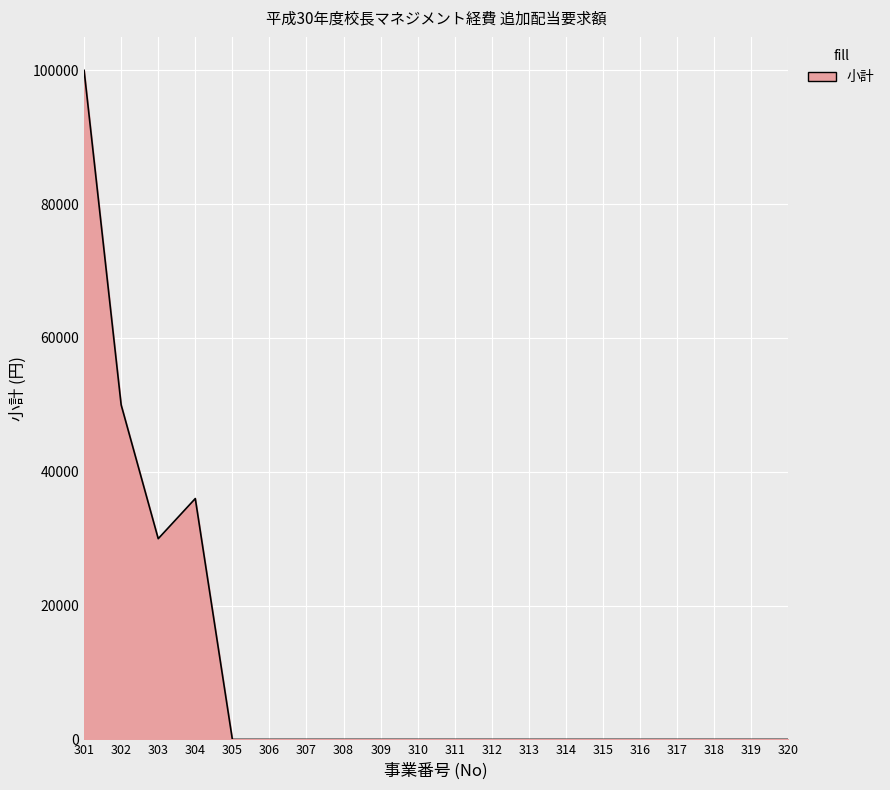

Does the chart display data point markers on the line(s)?

No